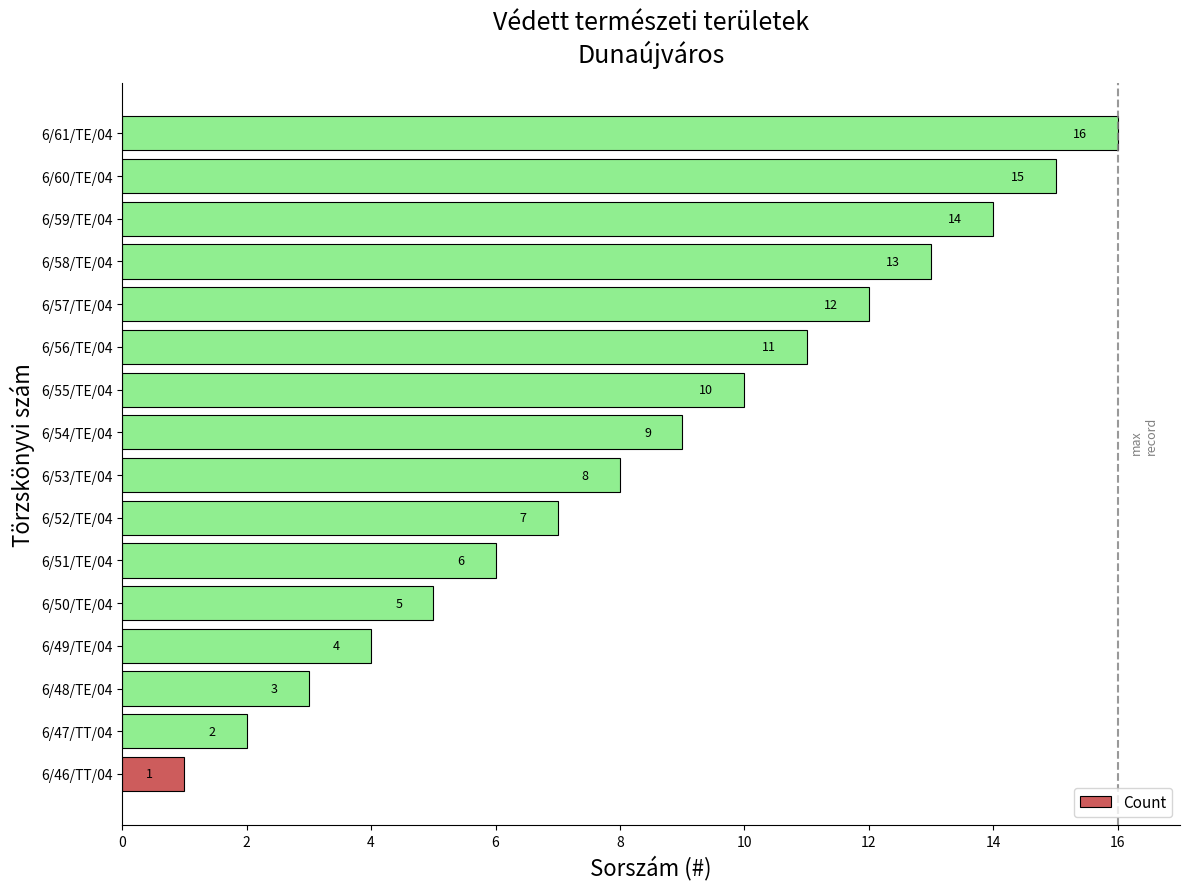

The value at 6/48/TE/04 is 3. True or false?

True